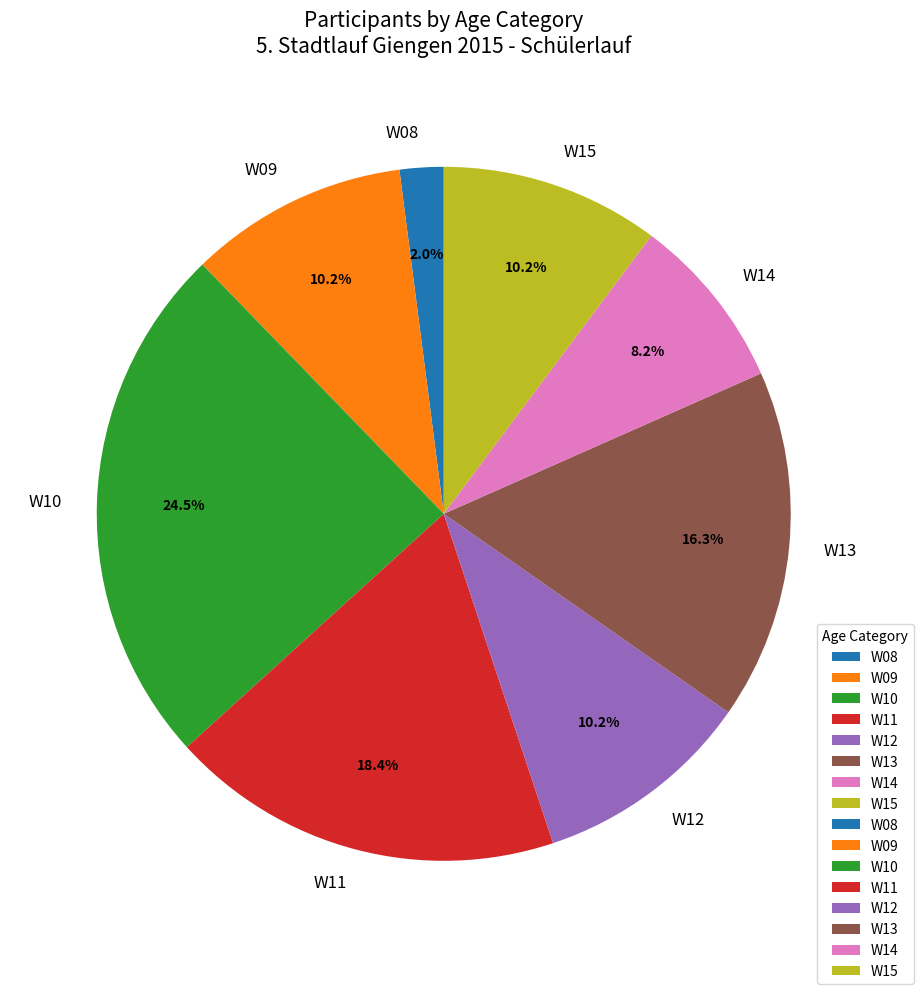

To the nearest percent, what percentage of the pie is W14?

8%